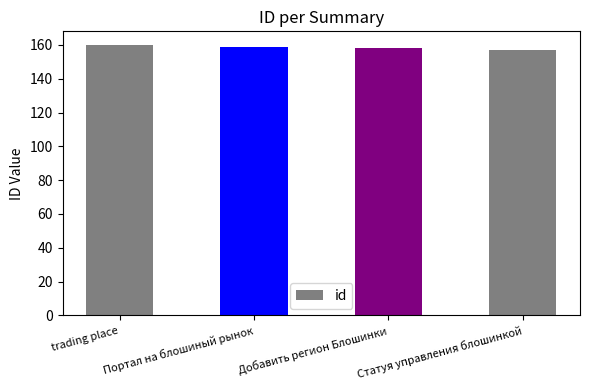

What is the sum of the values at trading place and Добавить регион Блошинки?

318